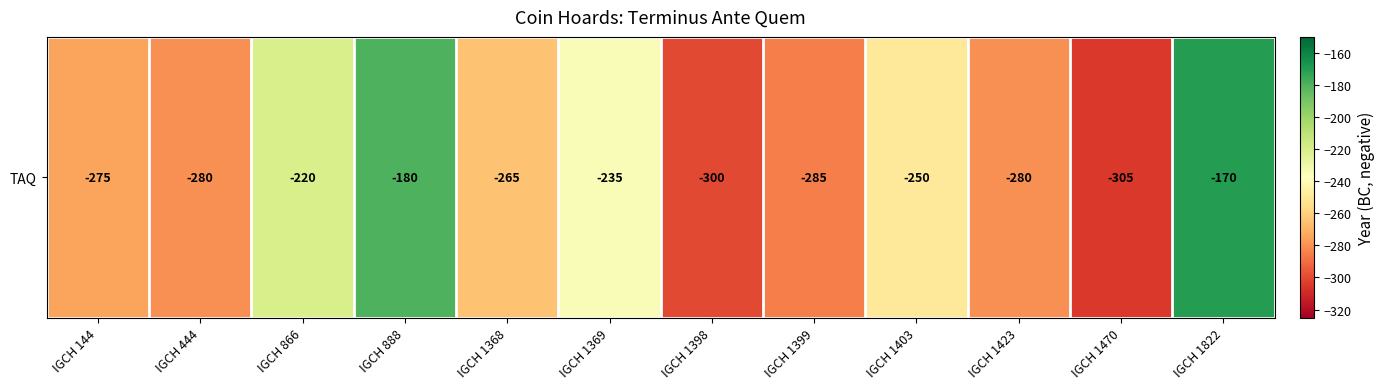

What is the change in value from IGCH 1369 to IGCH 1399?

-50